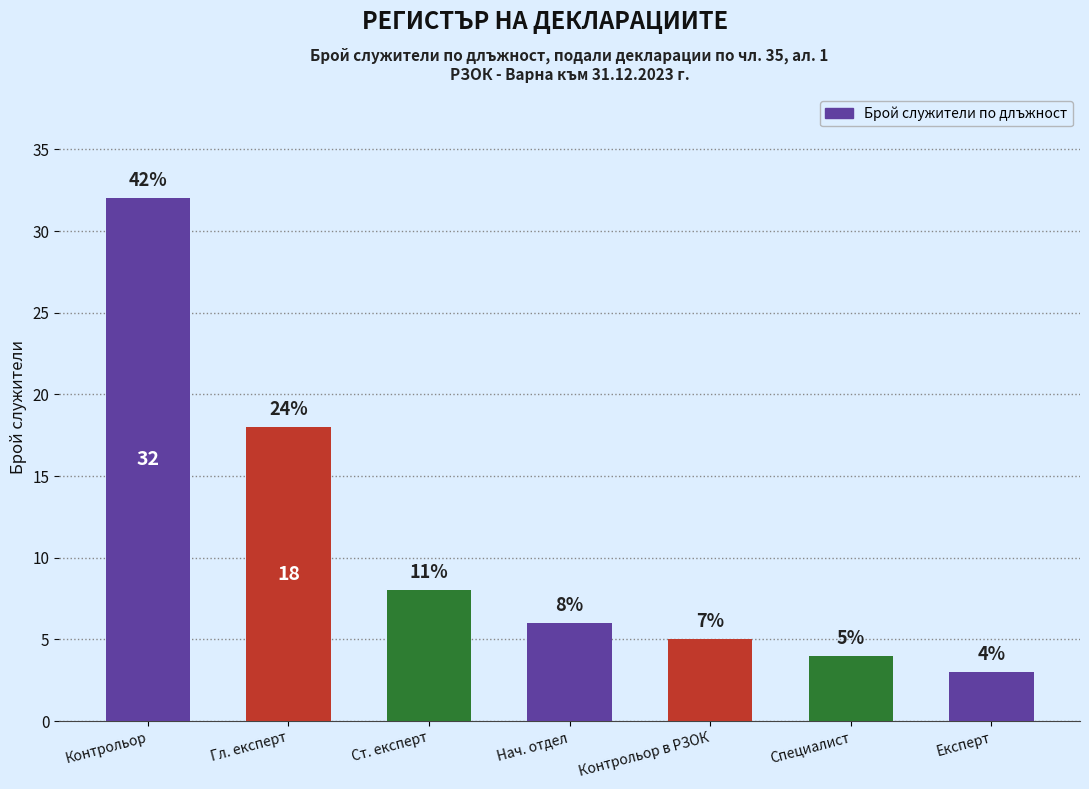

Reading right to left, transcribe all the data shown in this chart.

Експерт=3	Специалист=4	Контрольор в РЗОК=5	Нач. отдел=6	Ст. експерт=8	Гл. експерт=18	Контрольор=32